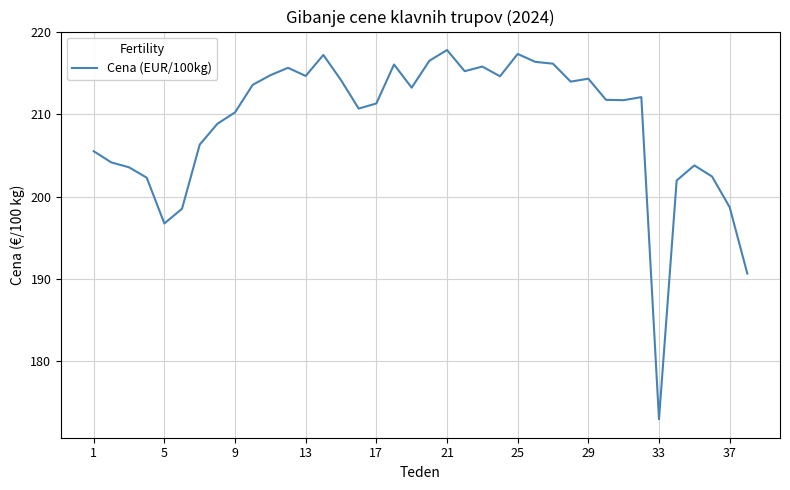

What is the maximum value shown in the chart?

217.8